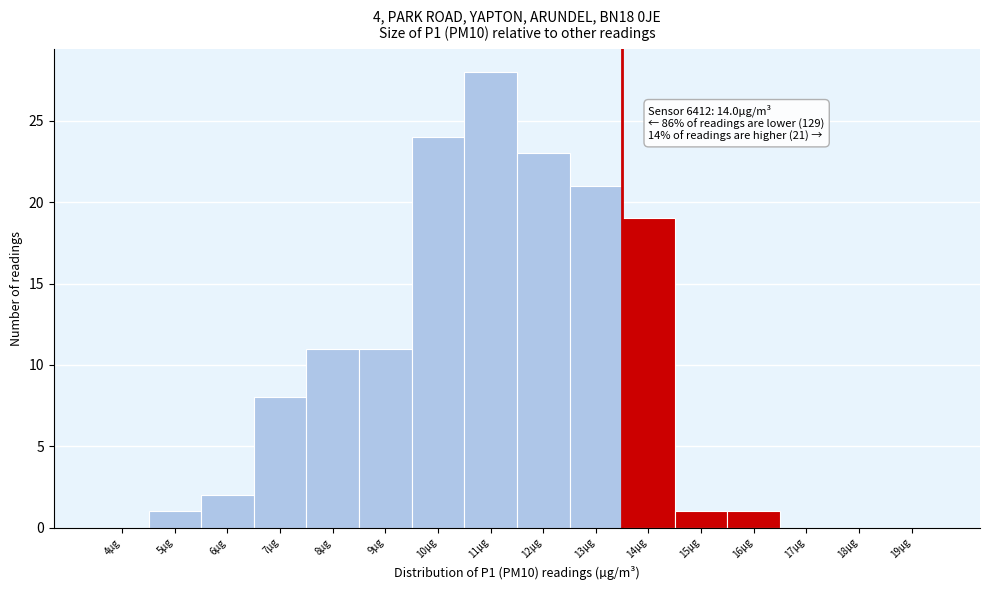

Reading left to right, transcribe all the data shown in this chart.

4µg=0	5µg=1	6µg=2	7µg=8	8µg=11	9µg=11	10µg=24	11µg=28	12µg=23	13µg=21	14µg=19	15µg=1	16µg=1	17µg=0	18µg=0	19µg=0